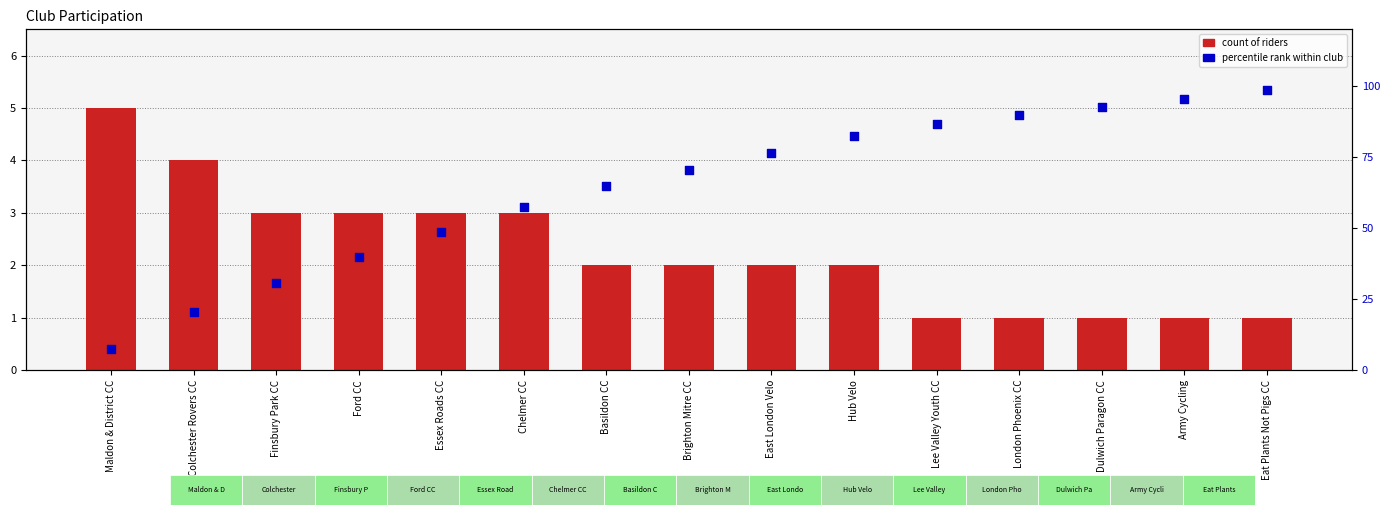

Which series has the largest total across all categories?

percentile rank within club